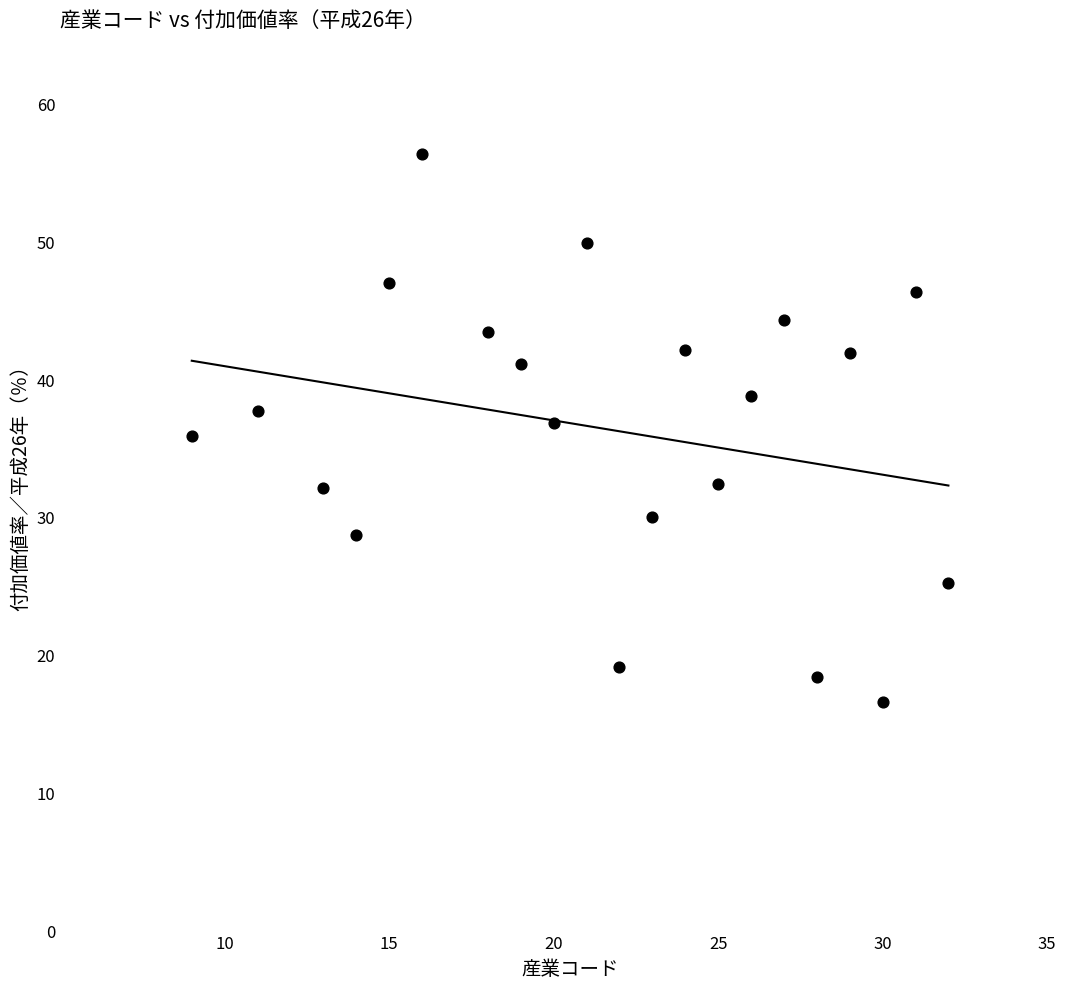

What is the range of Y values (max minus min)?

39.7